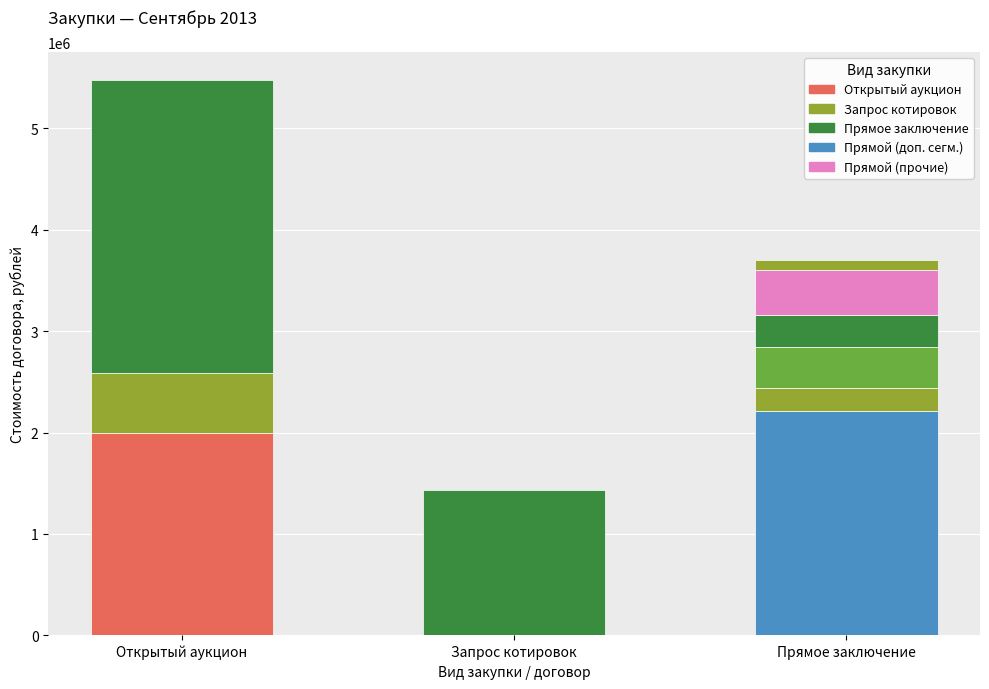

What is the average value?

965093.2